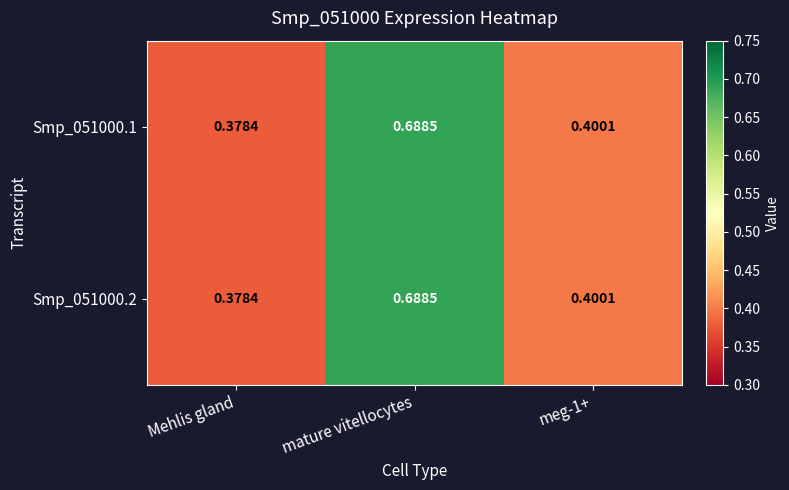

At which category is the sum across all series the highest?

mature vitellocytes